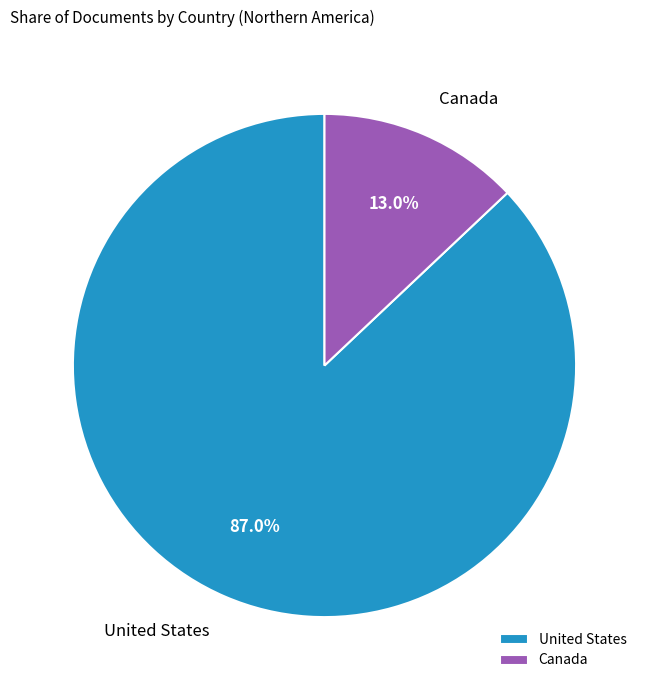

Between Canada and United States, which is larger?

United States